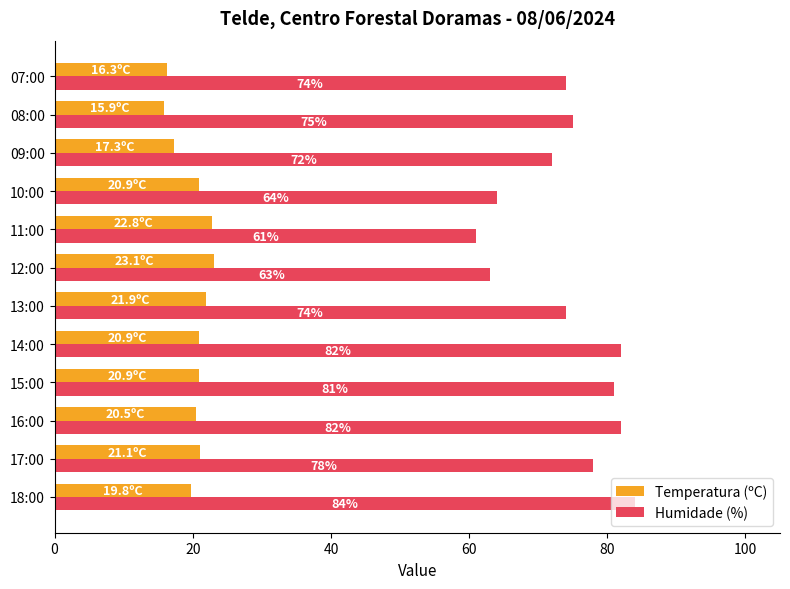

At how many categories does at least one series exceed 22?

12